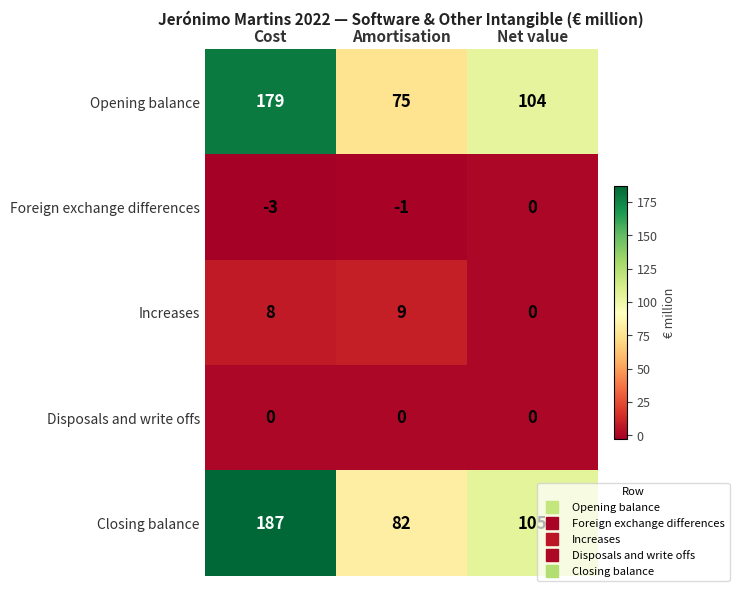

What is the sum of the Increases values at Cost and Net value?

8